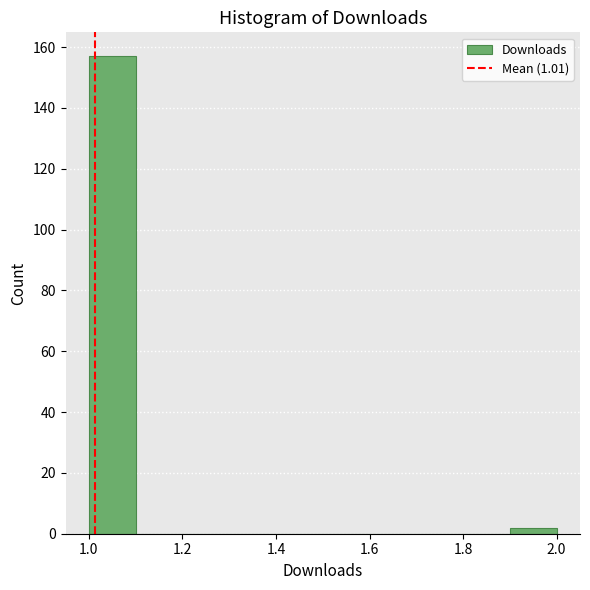

How tall is the bar that spans 1.9 to 2.0 on the x-axis? The values are not printed on the chart, so give them approximately, as read against the axis.

2